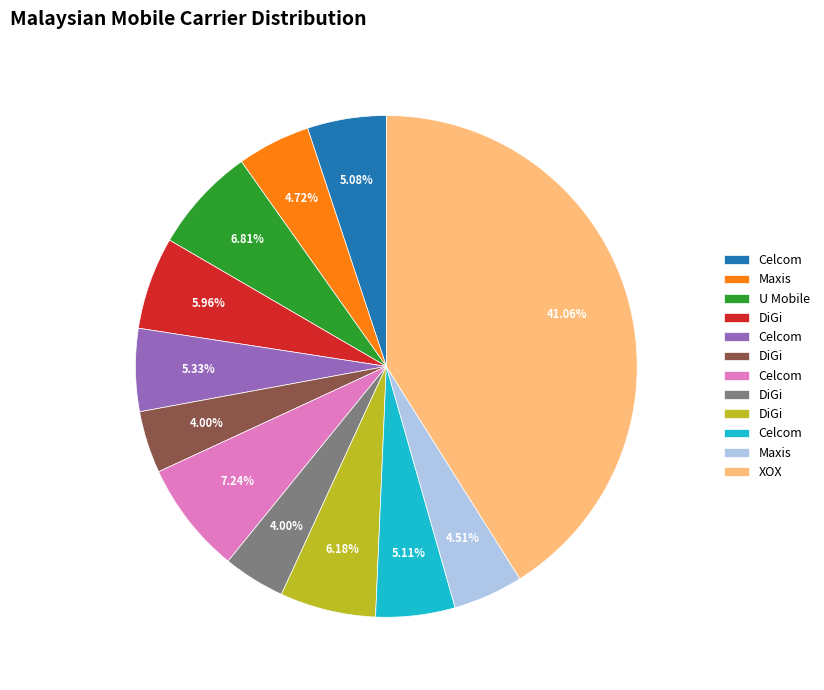

How many slices are in this pie chart?

12